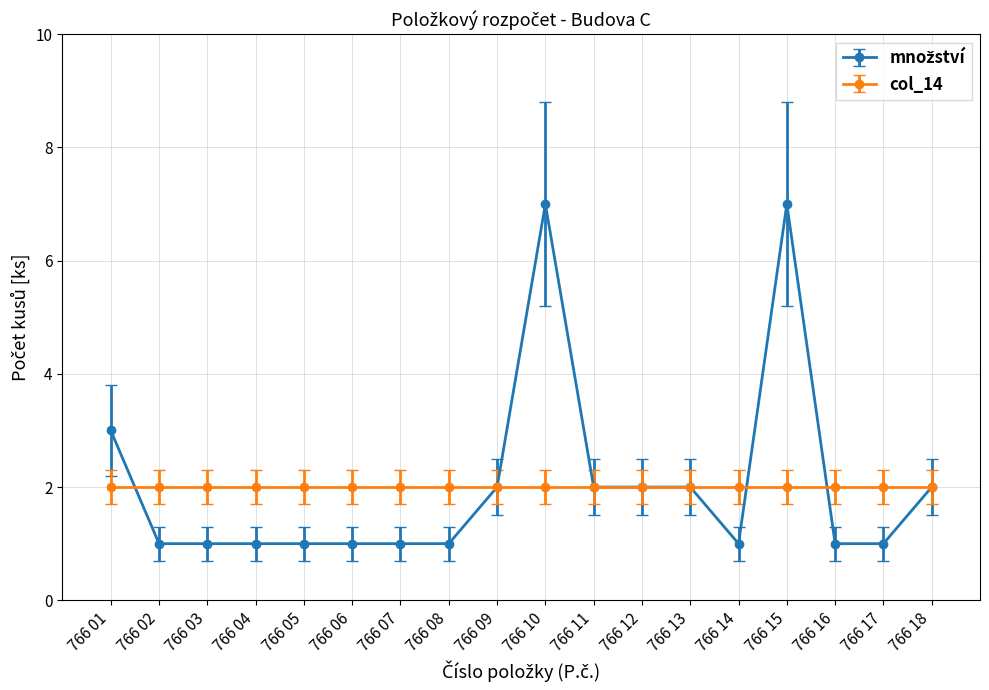

What is the greatest value displayed?

7